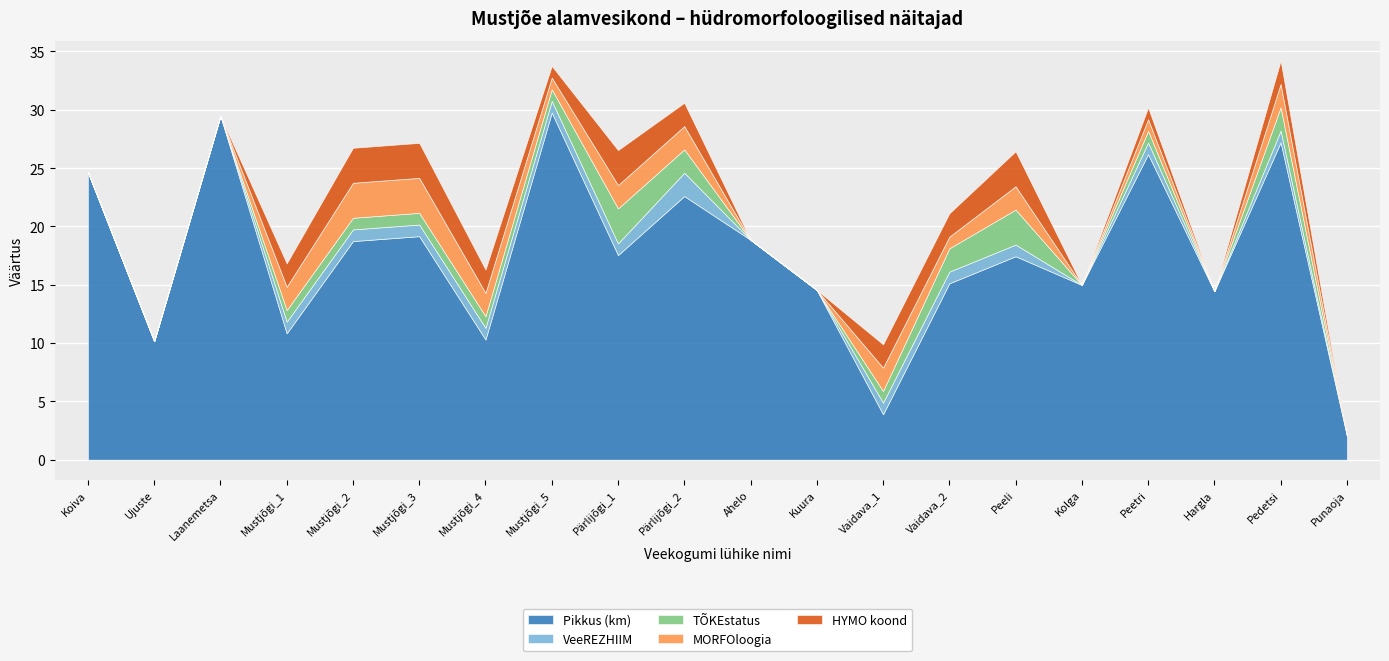

The HYMO koond series shows 0.9 at Punaoja. True or false?

False